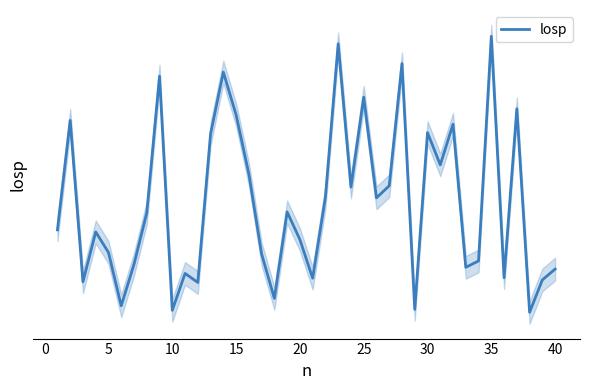

Is it true that the value at 15 is 0.1?

False